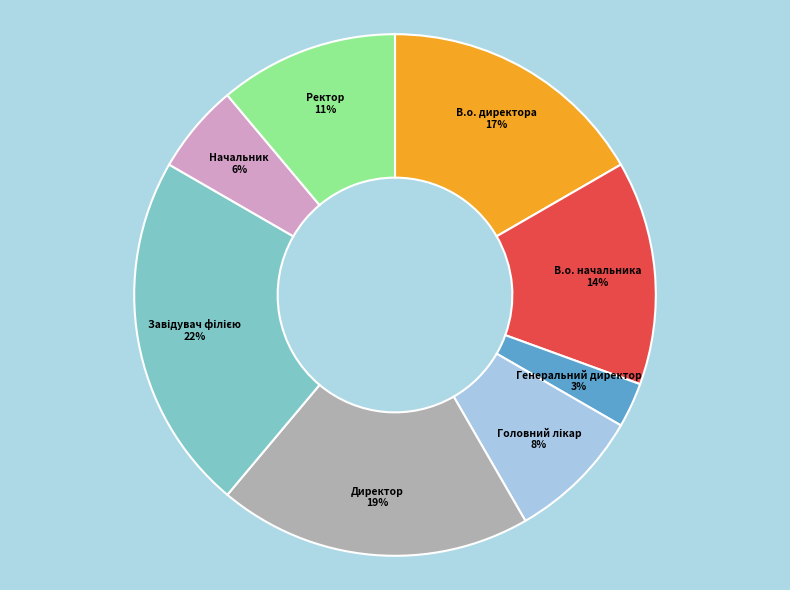

Is there a majority slice in this chart?

No